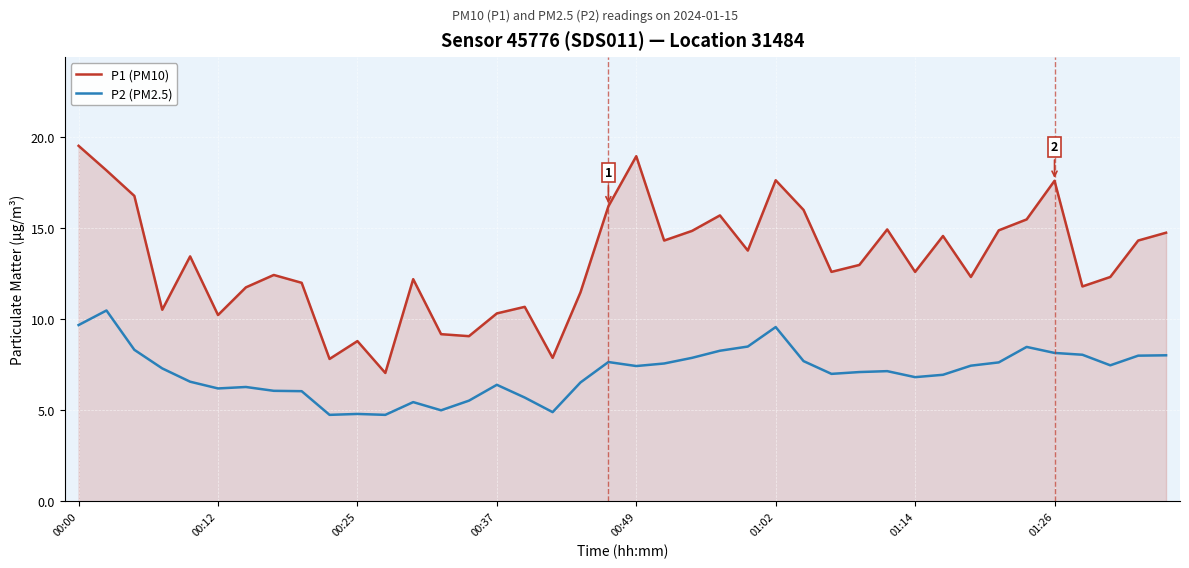

In P2 (PM2.5), how many points are higher than both neighbors (excluding endpoints)?

9